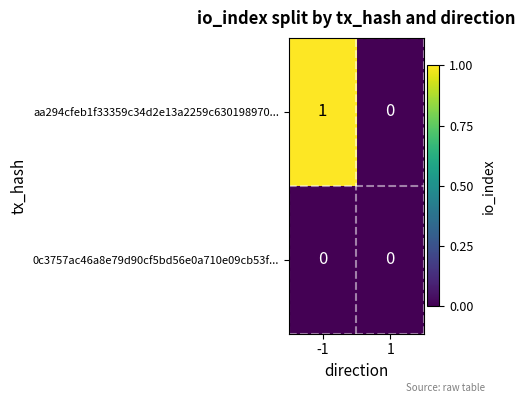

Rank the series by their average value, from lowest to highest.

0c3757ac46a8e79d90cf5bd56e0a710e09cb53f..., aa294cfeb1f33359c34d2e13a2259c630198970...